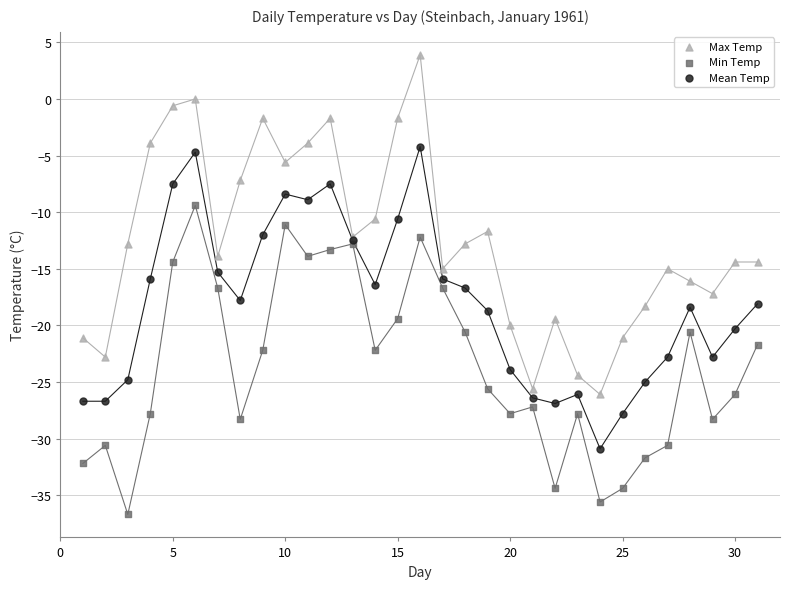

What are all the series names shown in the legend?

Max Temp, Min Temp, Mean Temp